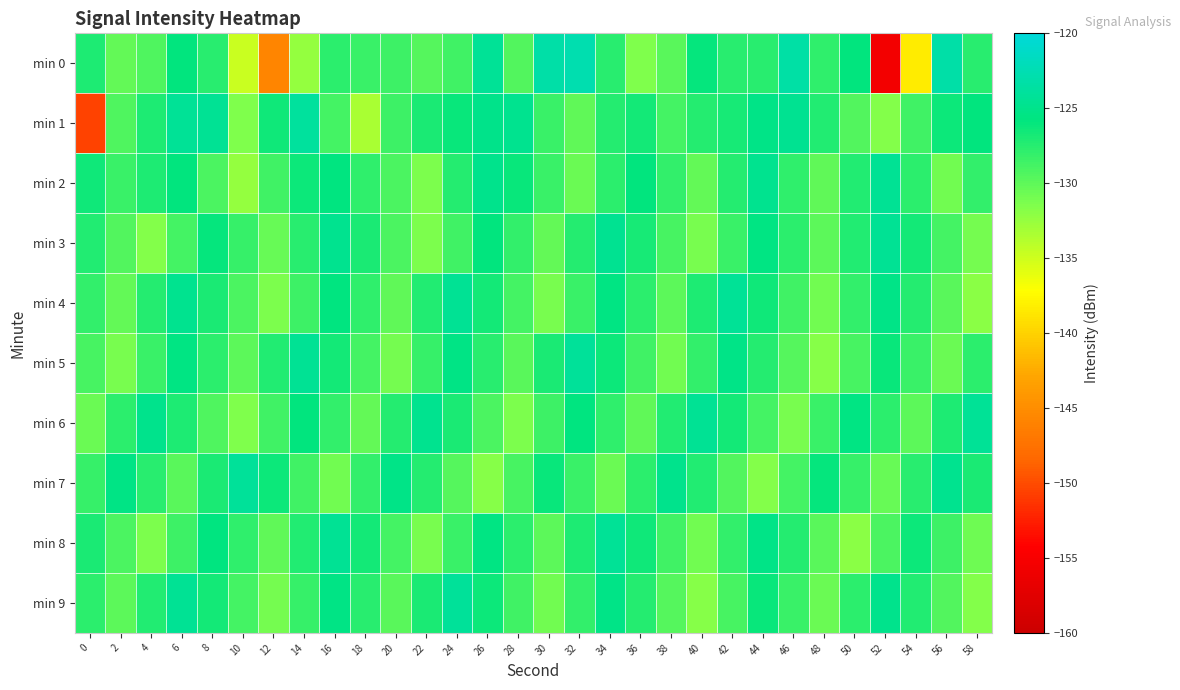

At 48, list the series in order from largest to smallest.

min 7, min 1, min 0, min 6, min 8, min 3, min 2, min 9, min 4, min 5